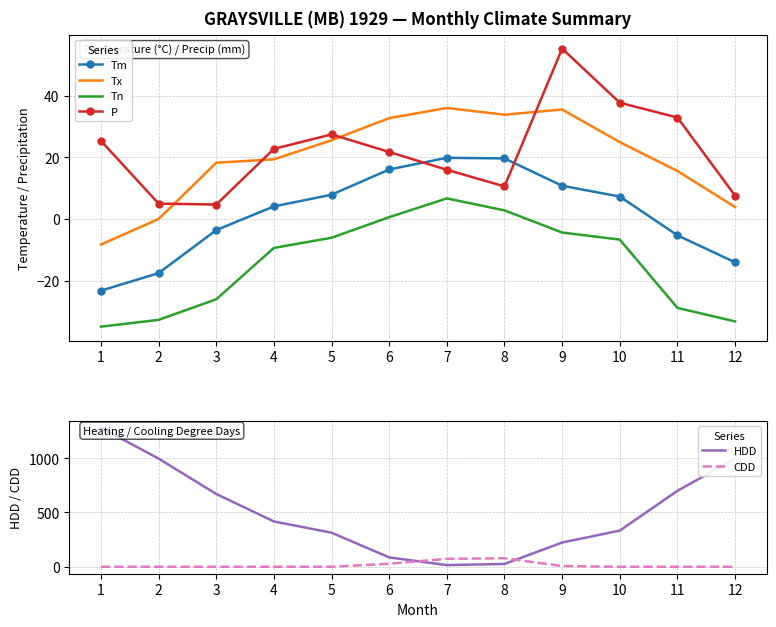

In Tn, how many points are higher than both neighbors (excluding endpoints)?

1